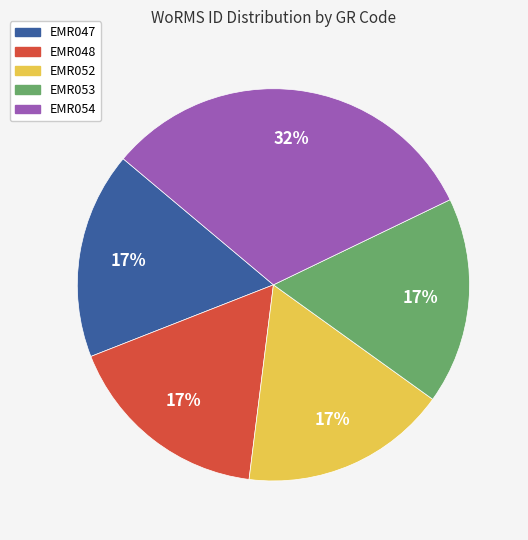

What percentage is the EMR053 slice, to the nearest percent?

17%